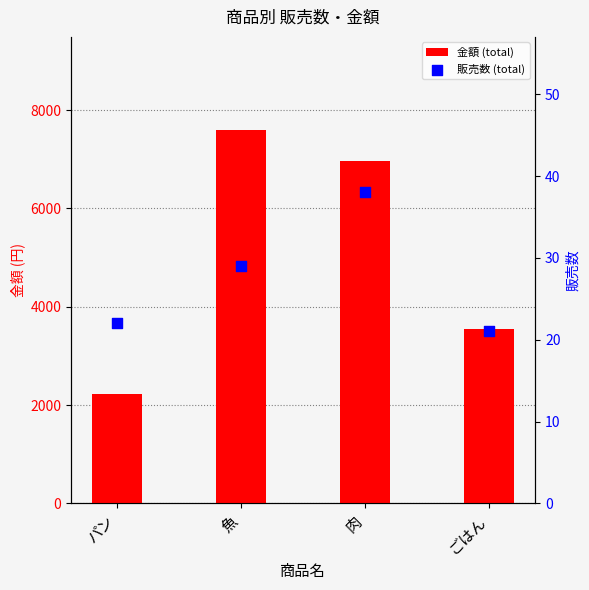

Which series contains the lowest Y value?

販売数 (total)